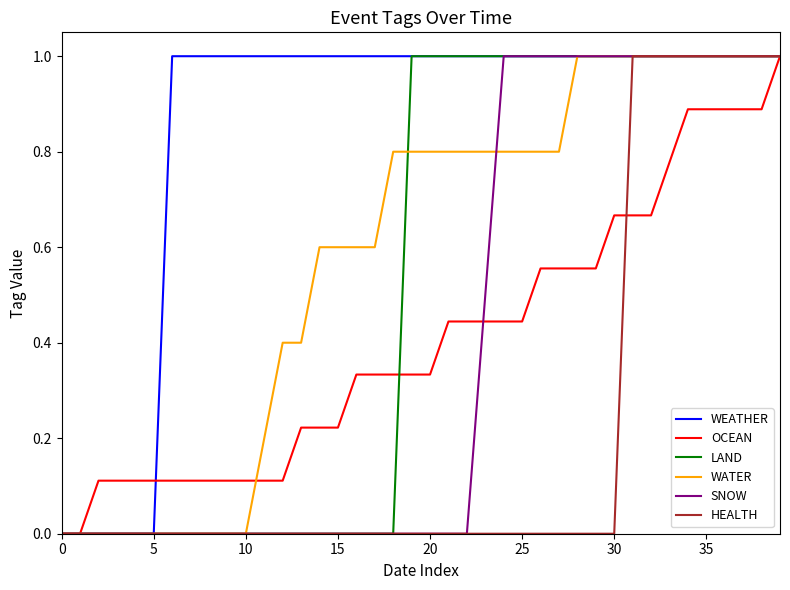

How many distinct data groups are displayed?

6